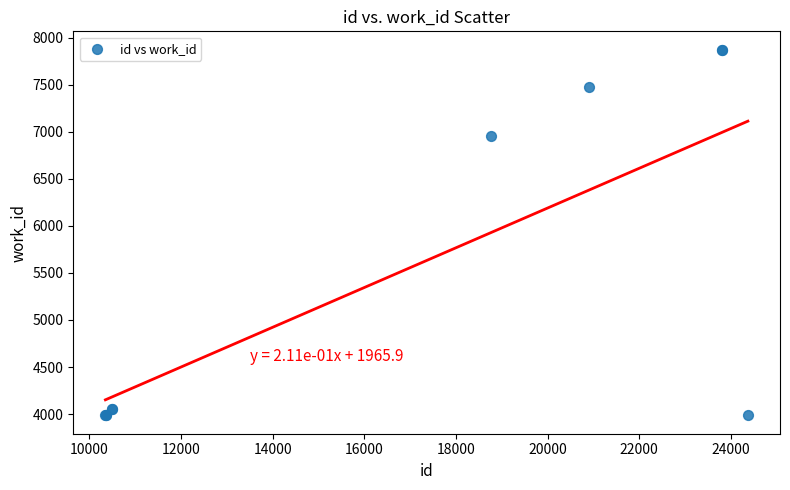

What Y value in the scatter plot is closest to 5929?

6957